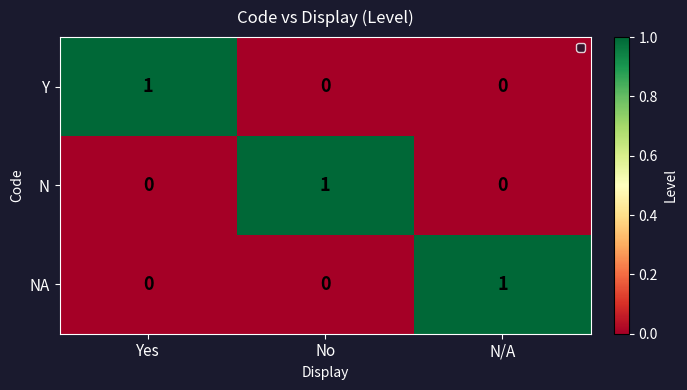

The N series shows 0 at No. True or false?

False